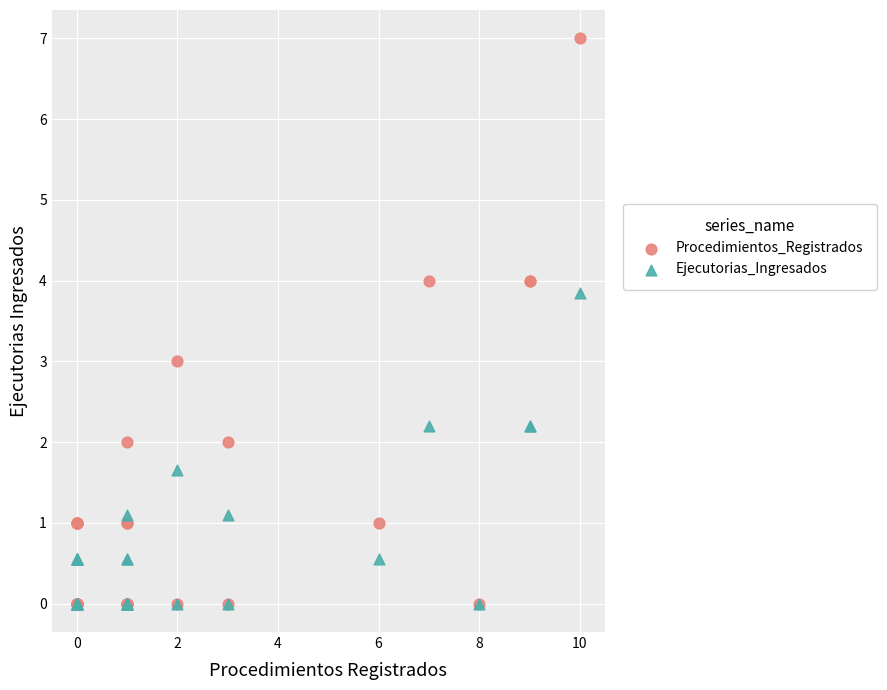

Which series has the widest spread of Y values?

Procedimientos_Registrados